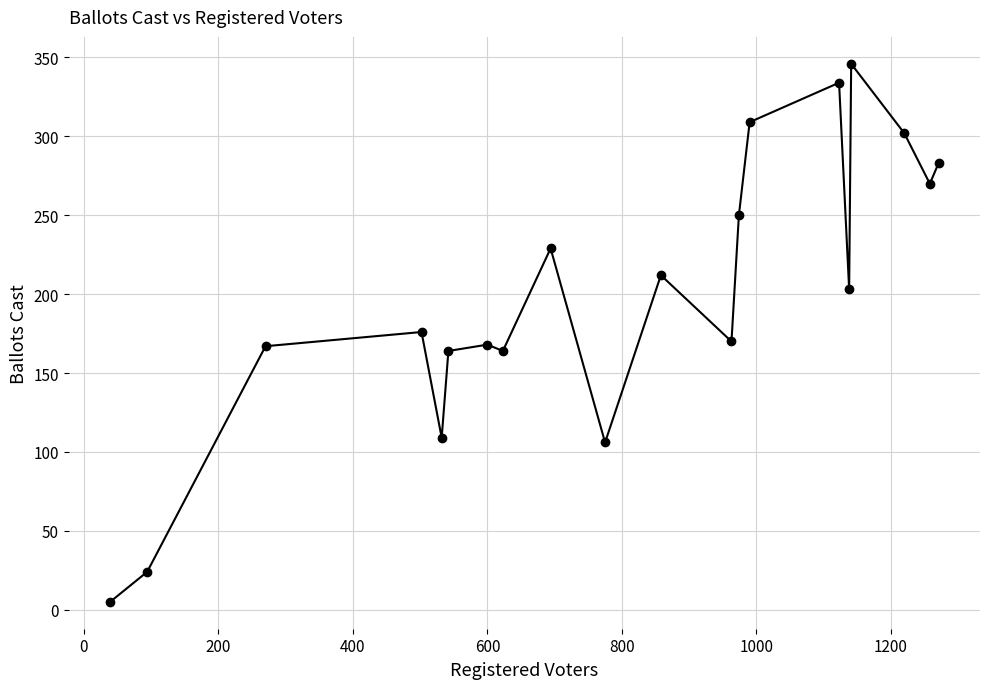

How many interior local valleys (lower than both neighbors) does the data have?

6